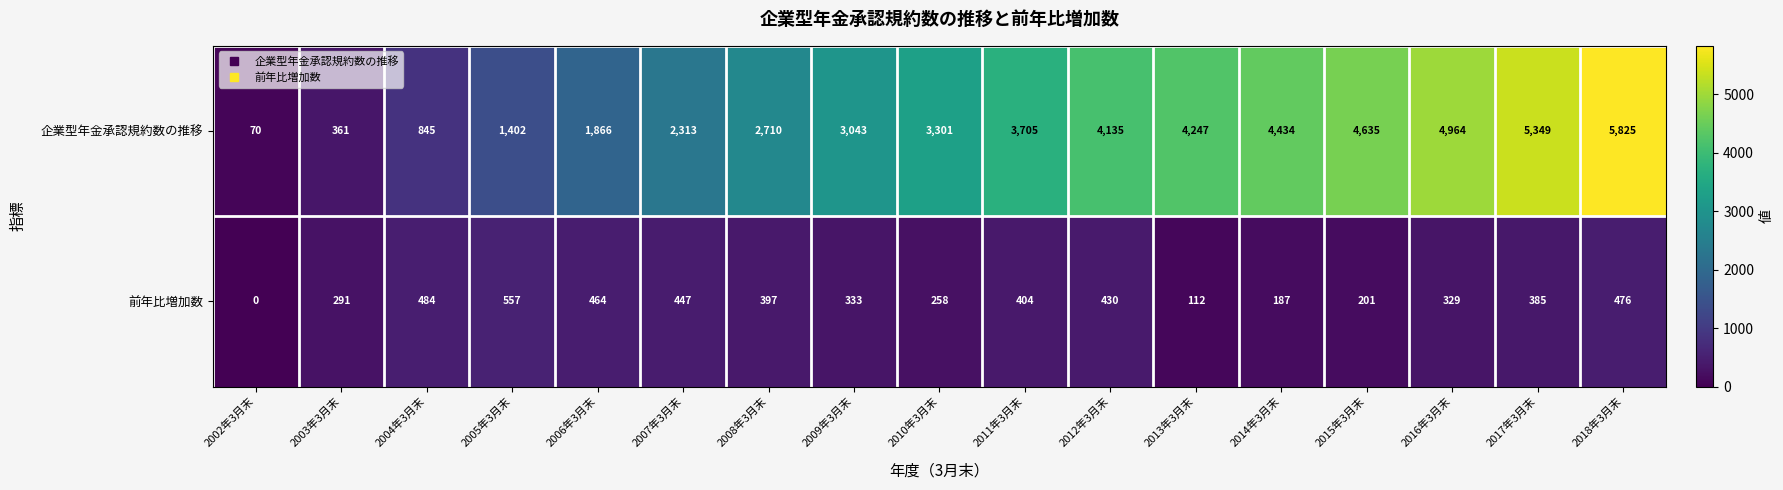

At which category is the sum across all series the highest?

2018年3月末